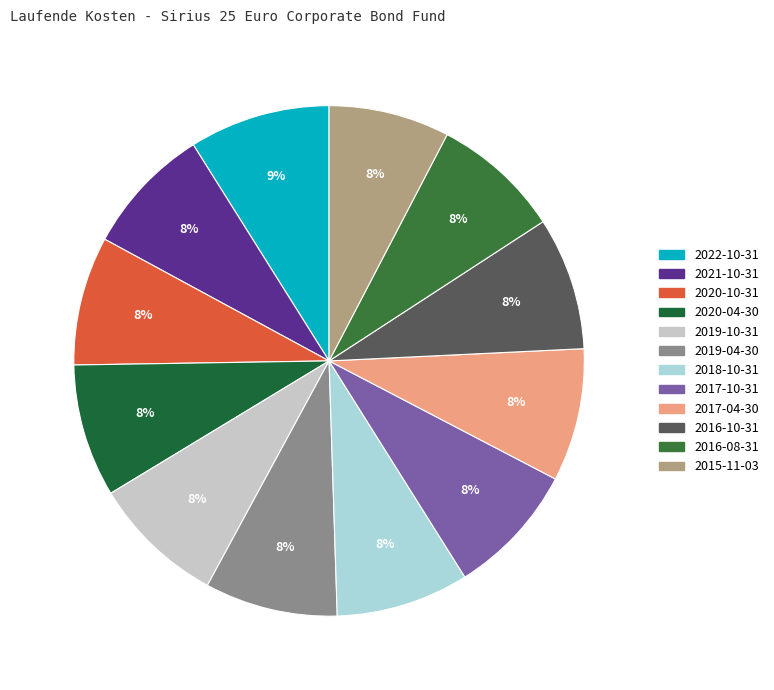

Does any single category account for the majority?

No